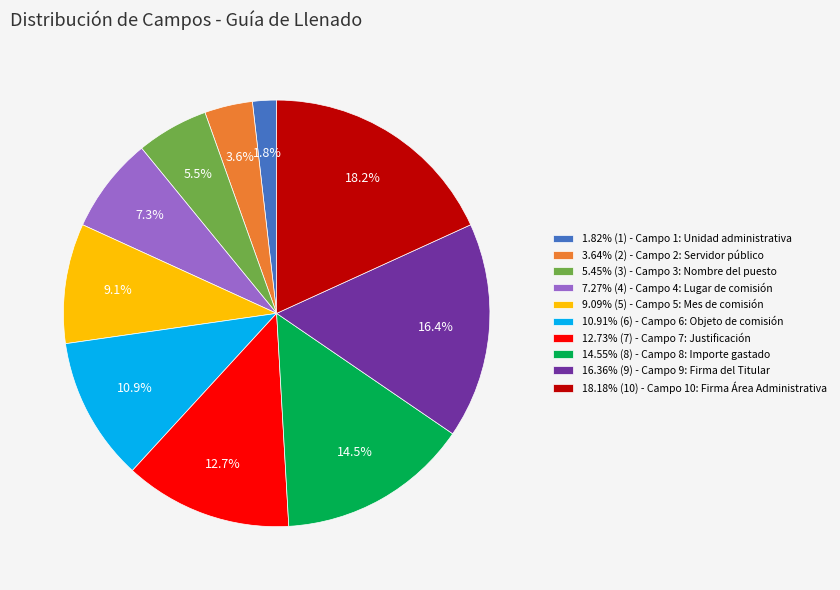

Is there any slice that represents more than half of the pie?

No